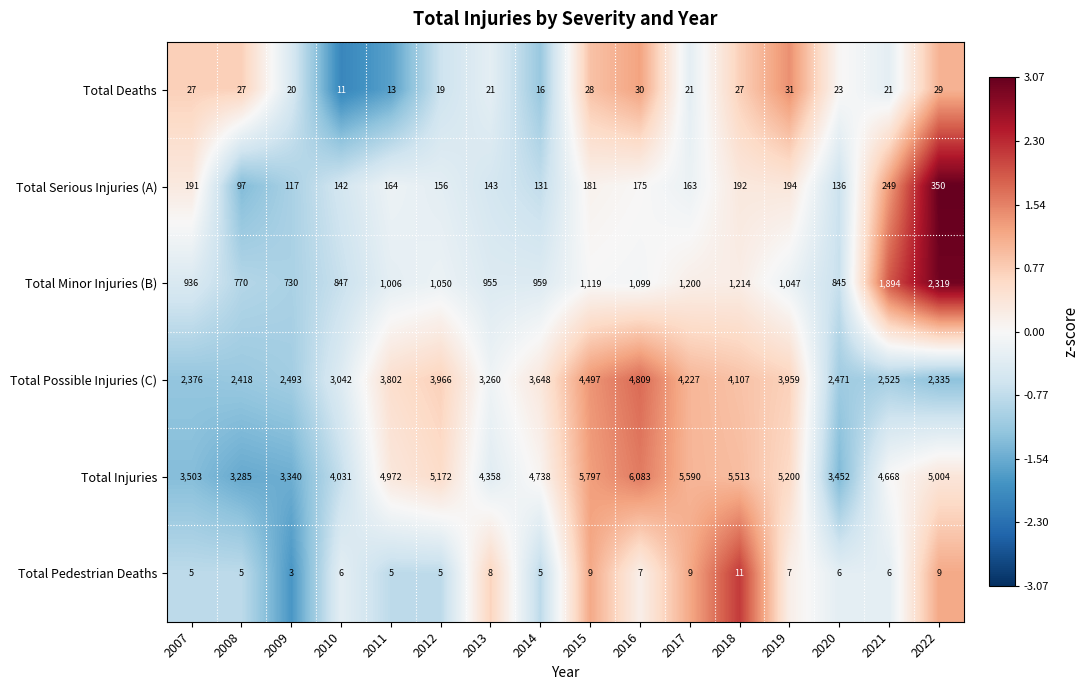

Rank the series by their maximum value, from highest to lowest.

Total Injuries, Total Possible Injuries (C), Total Minor Injuries (B), Total Serious Injuries (A), Total Deaths, Total Pedestrian Deaths